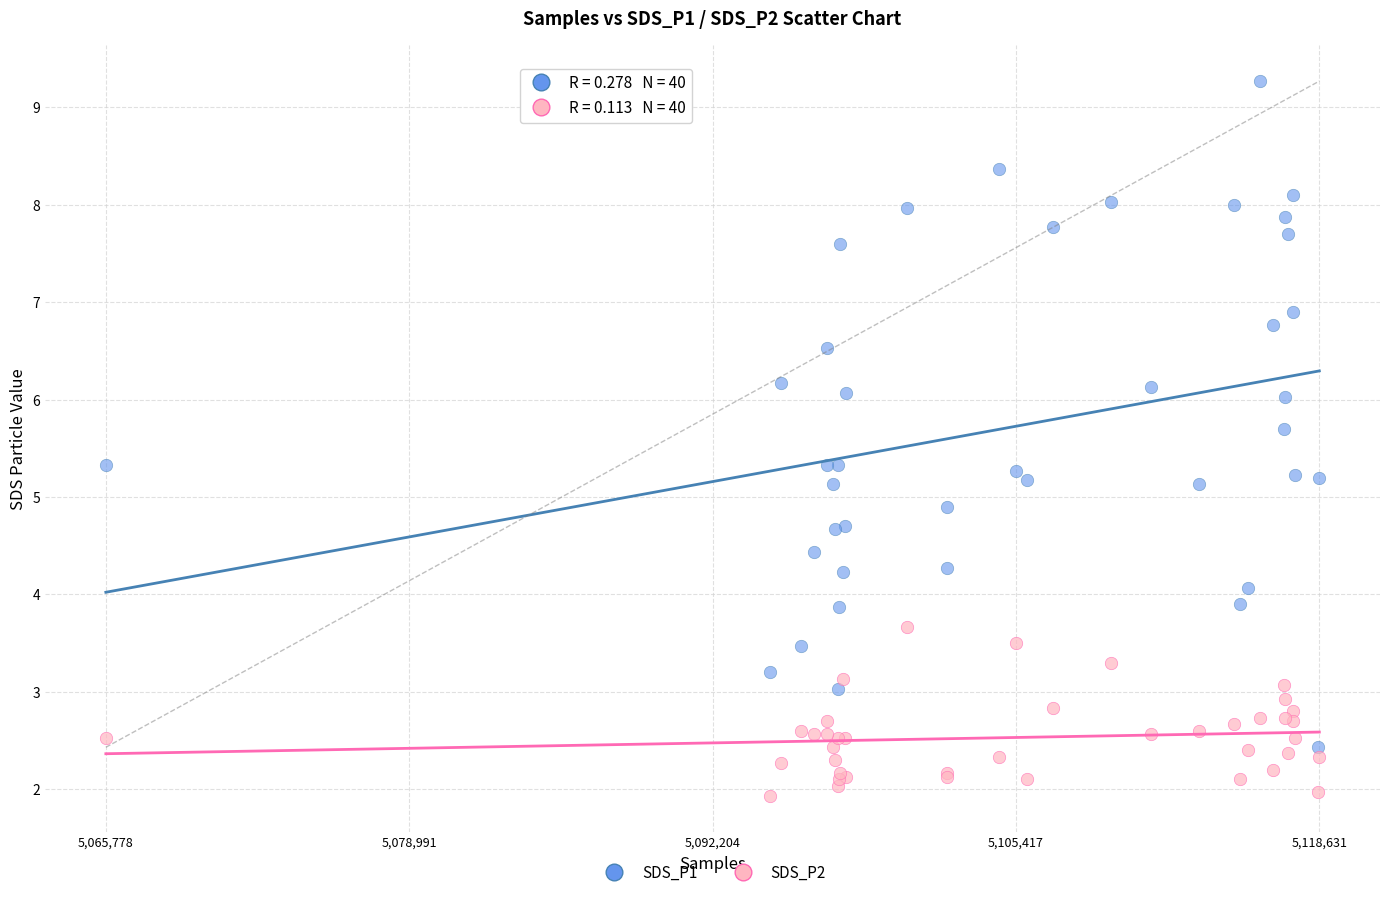

Which series reaches the minimum Y coordinate?

SDS_P2